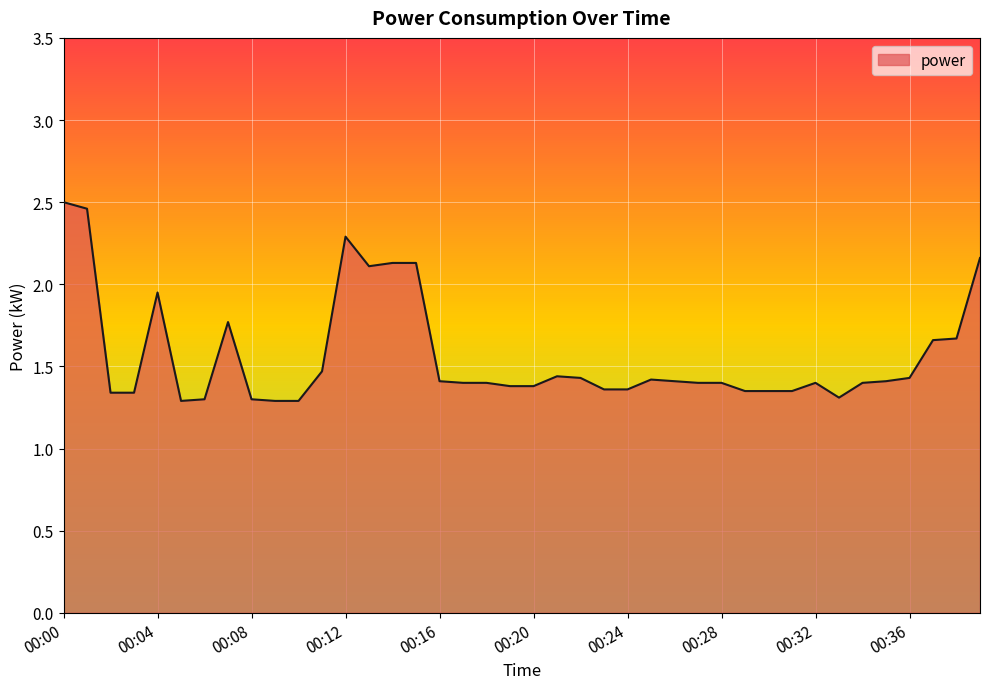

What is the difference between the maximum and minimum values?

1.2